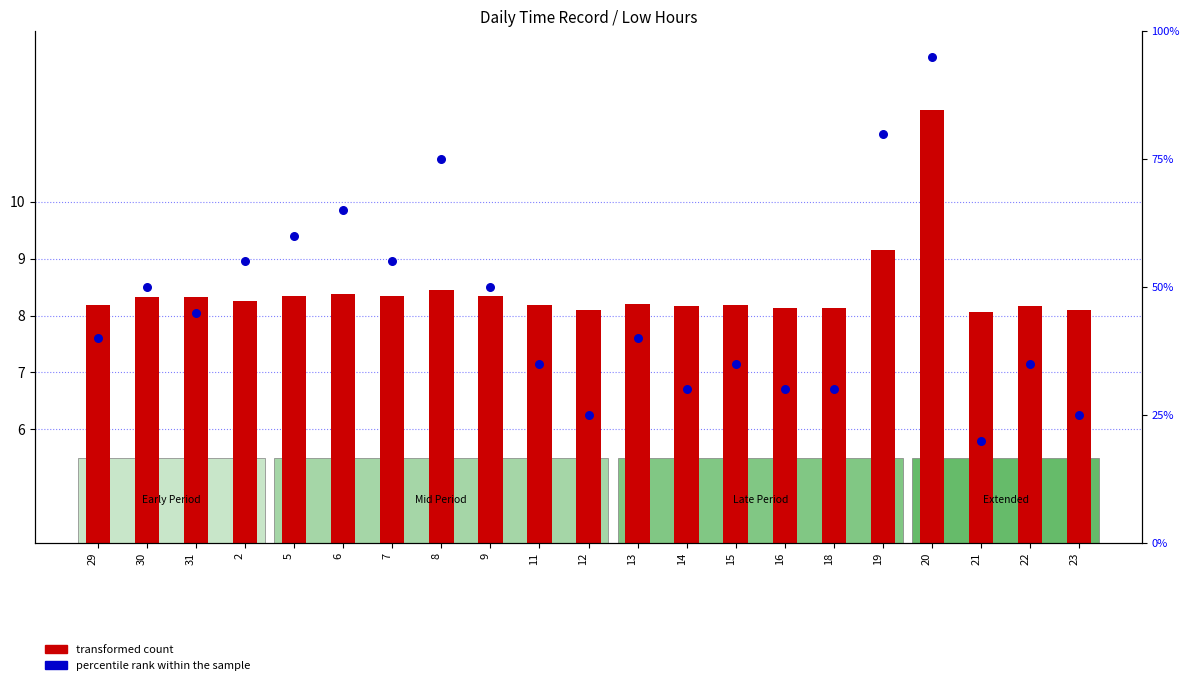

Is the value of percentile rank within the sample at 7 greater than the value of transformed count at 19?

Yes